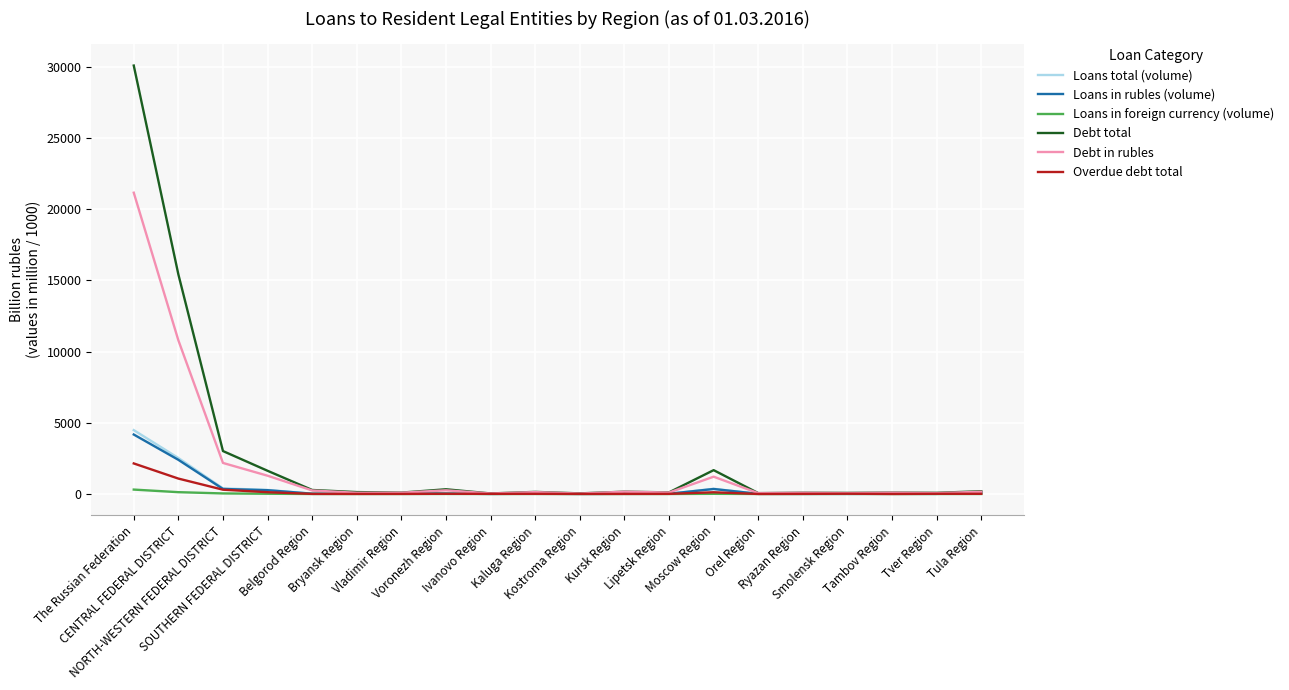

What is the average value of the Loans in rubles (volume) series?

394.4